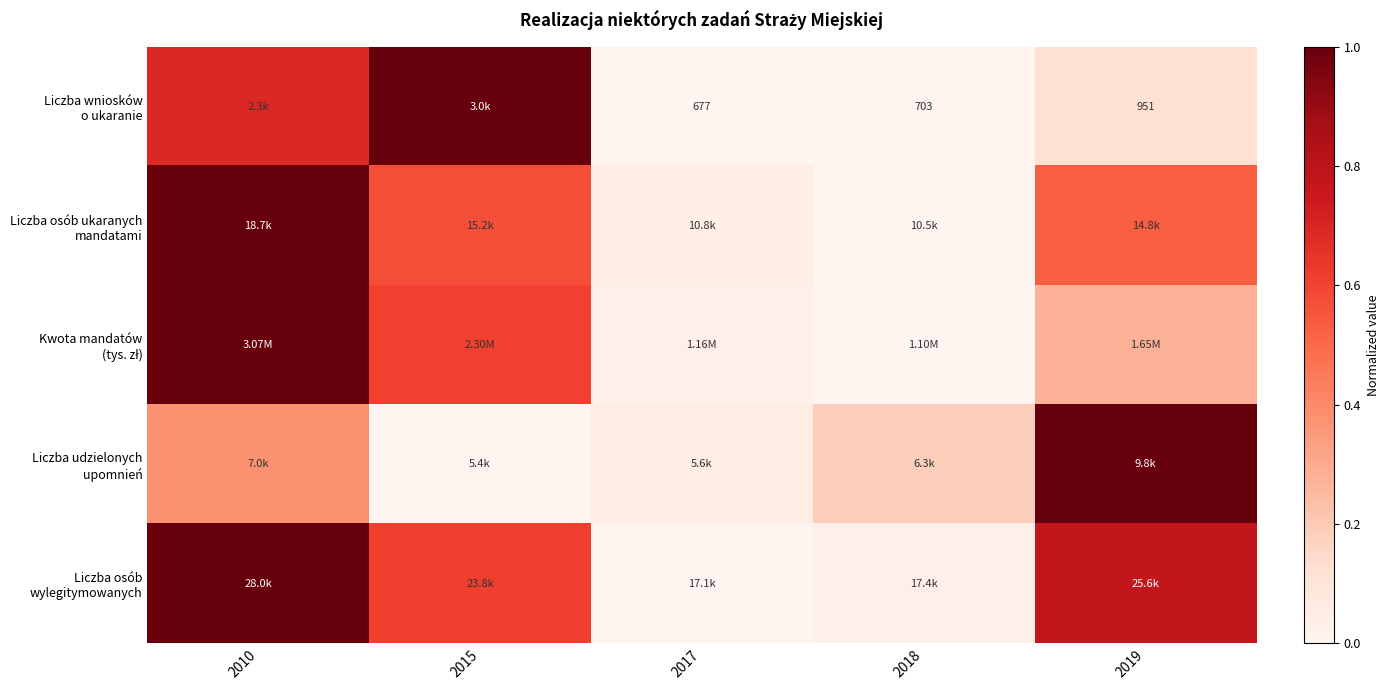

What is the total value across all series at 2019?

2.7